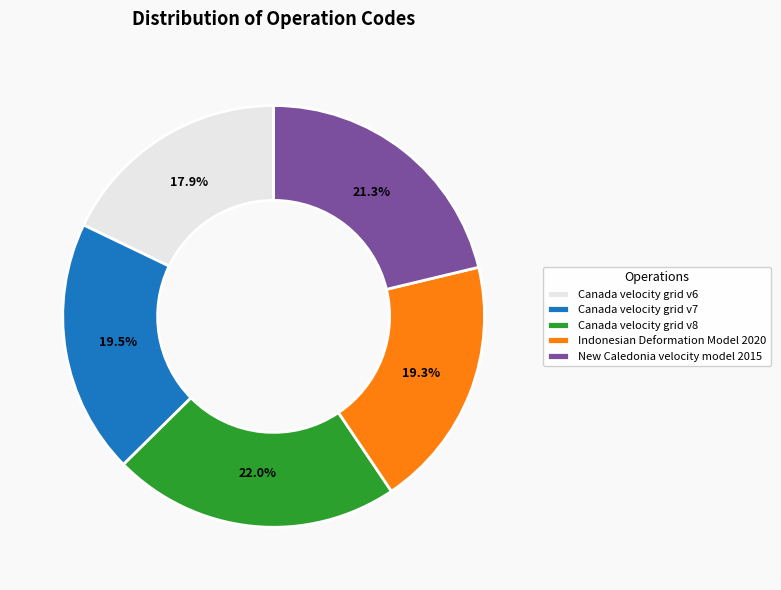

What is the largest slice in the pie chart?

Canada velocity grid v8